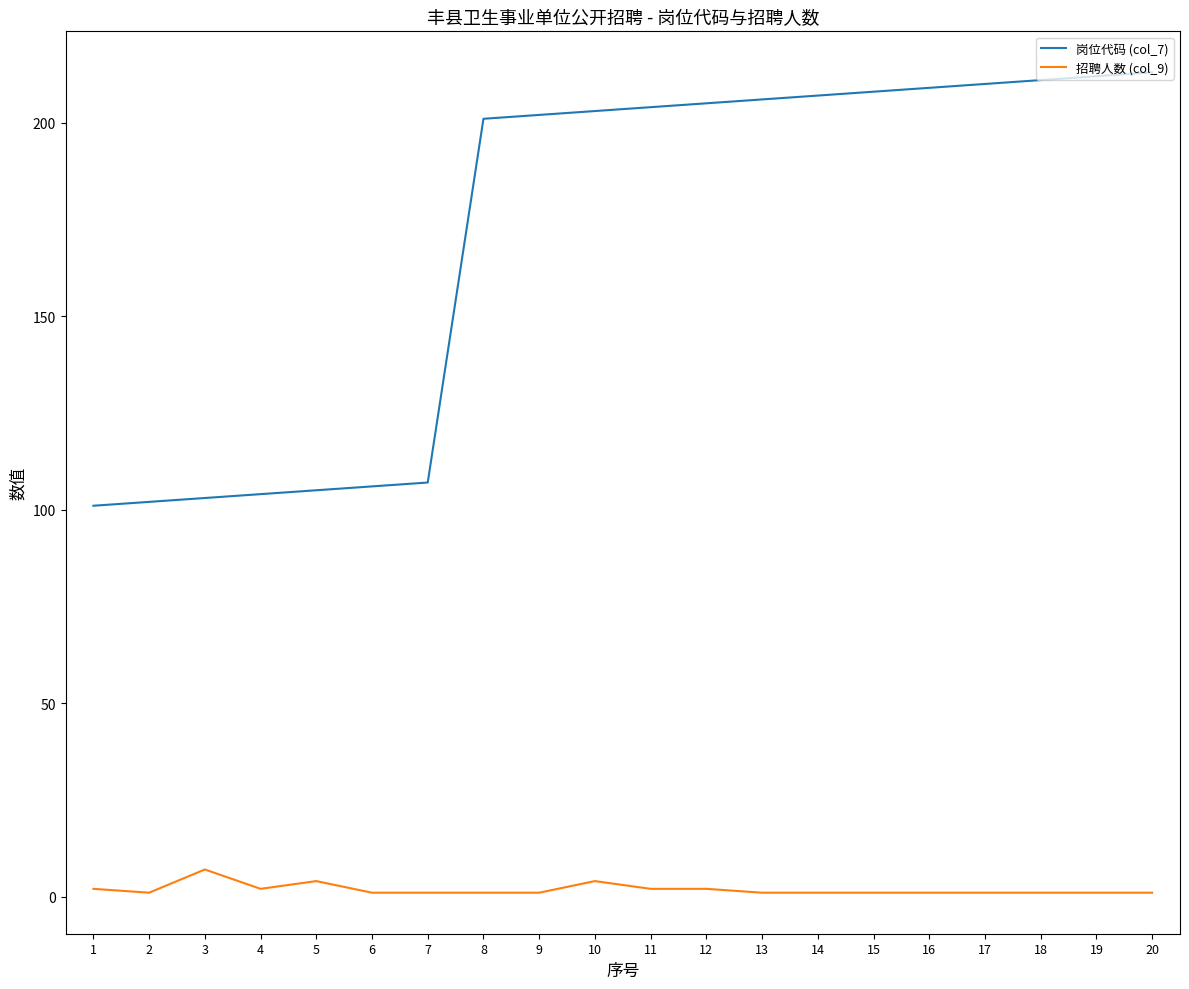

What is the sum of all 岗位代码 (col_7) values?

3419